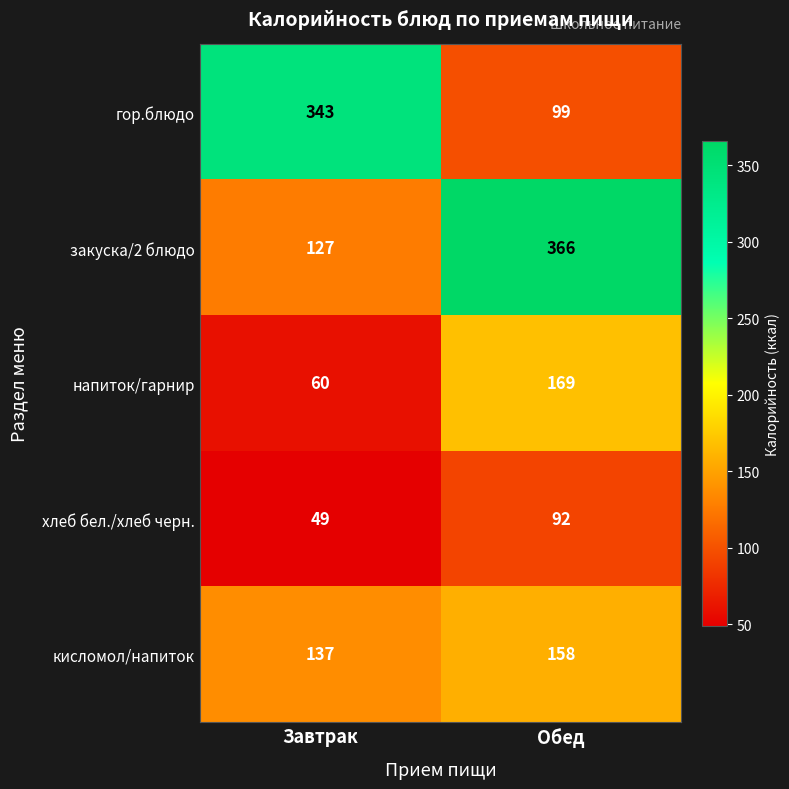

Reading left to right, extract all data points from this chart.

гор.блюдо: Завтрак=343	Обед=99
закуска/2 блюдо: Завтрак=127	Обед=366
напиток/гарнир: Завтрак=60	Обед=169
хлеб бел./хлеб черн.: Завтрак=49	Обед=92
кисломол/напиток: Завтрак=137	Обед=158